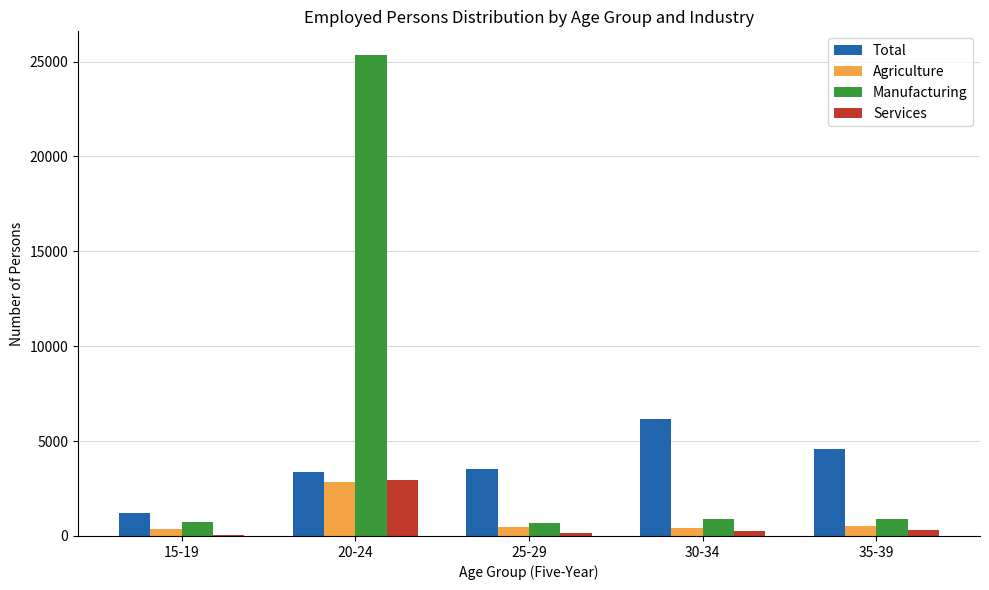

The value of Manufacturing at 25-29 is 692. True or false?

True